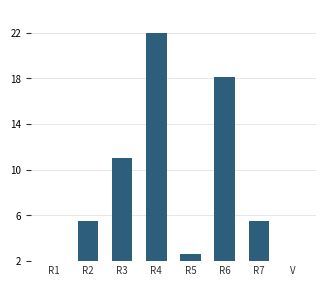

Read the value at R6.

18.1